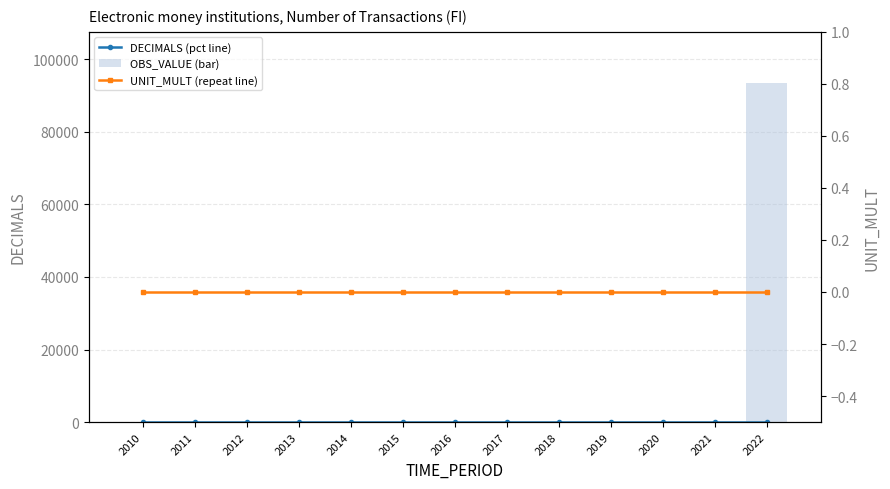

The value of DECIMALS (pct line) at 2021 is 0. True or false?

True